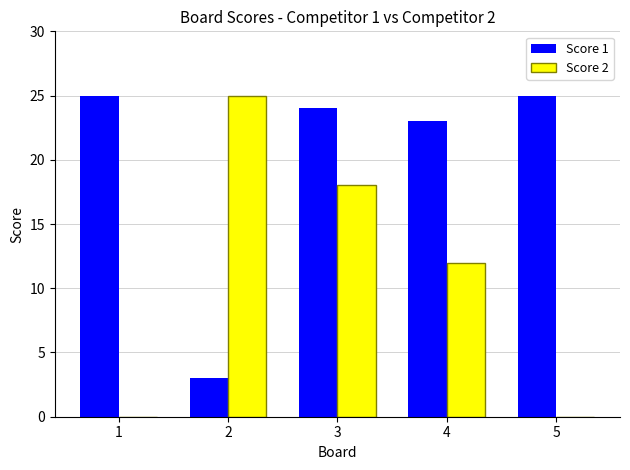

Between 1 and 4, which series saw the biggest shift?

Score 2